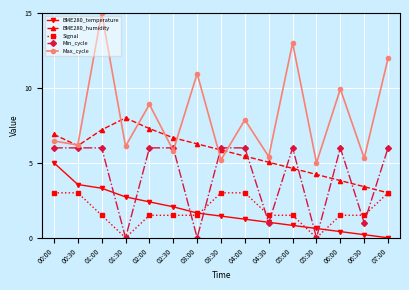

The value of BME280_temperature at 06:30 is 0.2. True or false?

True